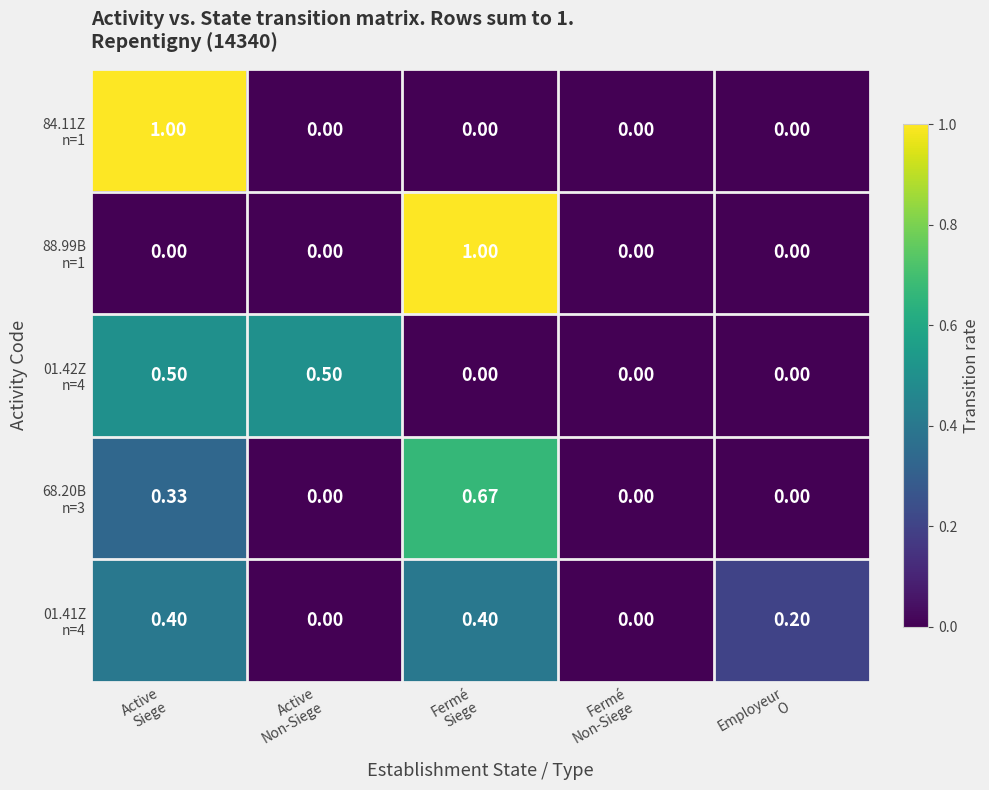

Count the number of data series in this chart.

5